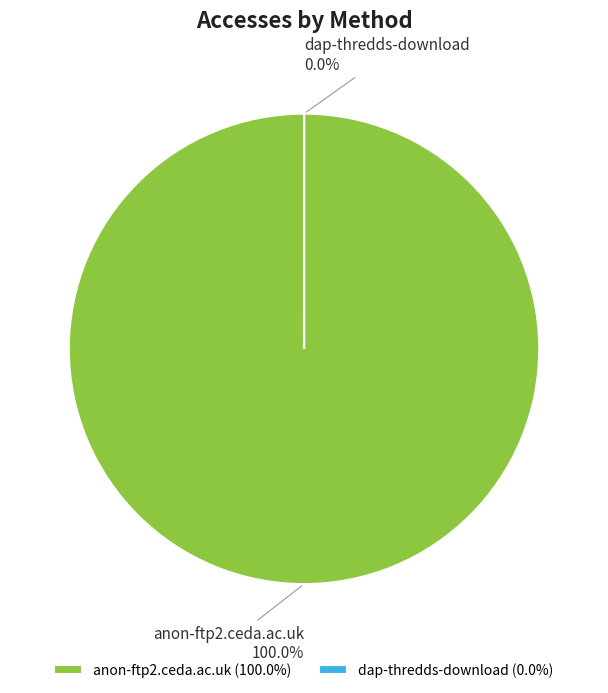

How many slices are in this pie chart?

2